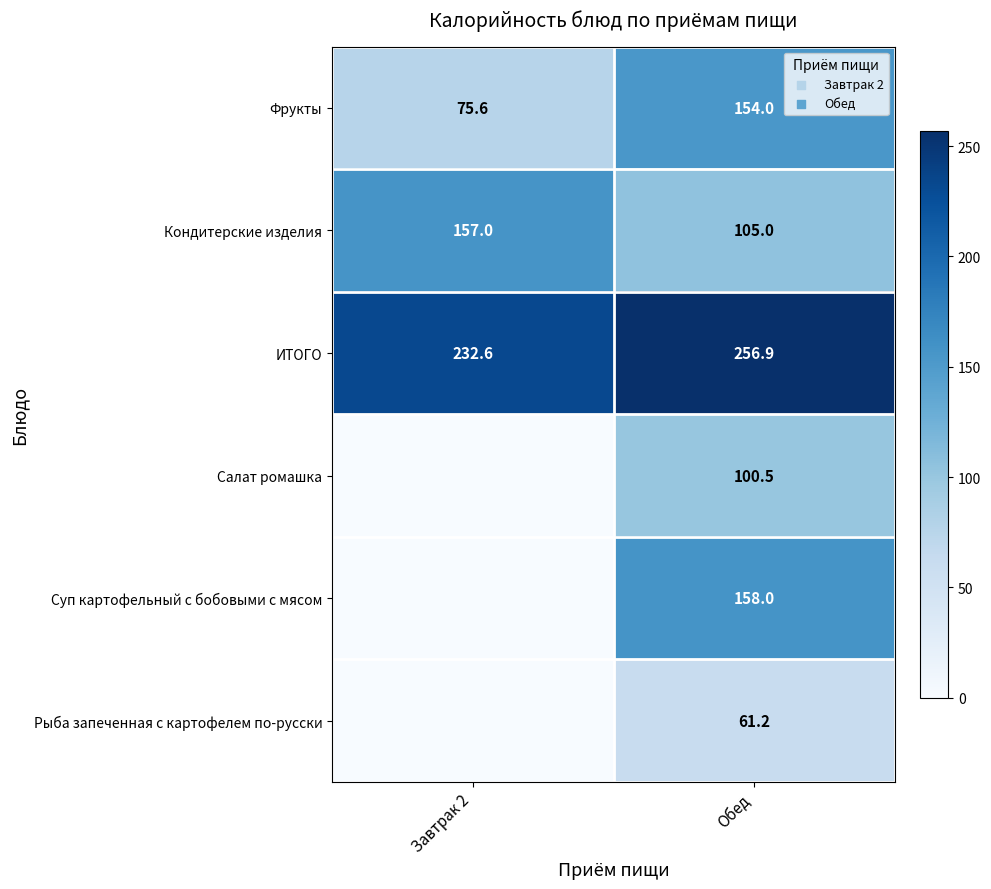

Which has a higher value, Обед or Завтрак 2?

Обед